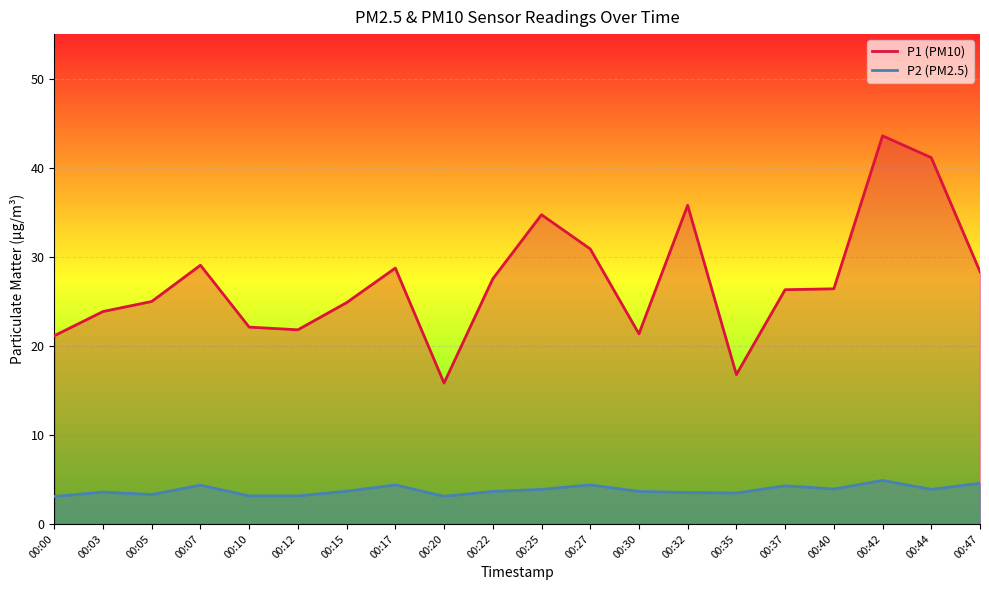

At how many categories does at least one series exceed 7?

20